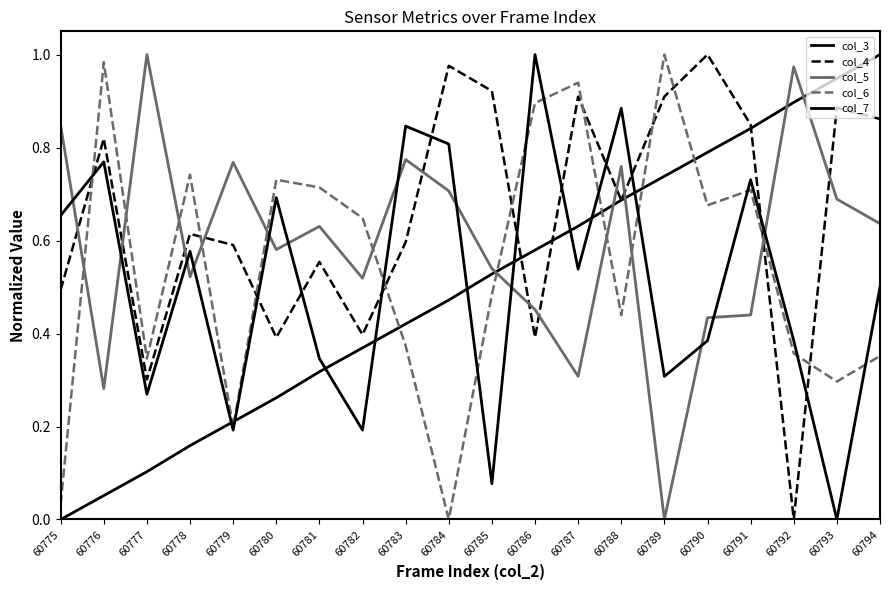

Does the chart display data point markers on the line(s)?

No